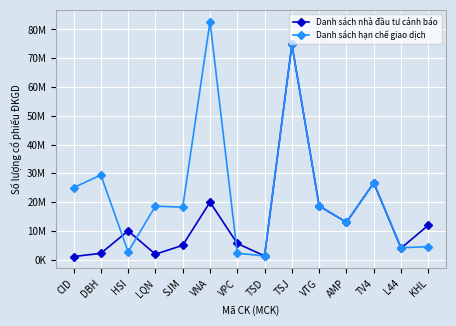

Which series ends up on top after the final intersection of Danh sách nhà đầu tư cảnh báo and Danh sách hạn chế giao dịch?

Danh sách nhà đầu tư cảnh báo